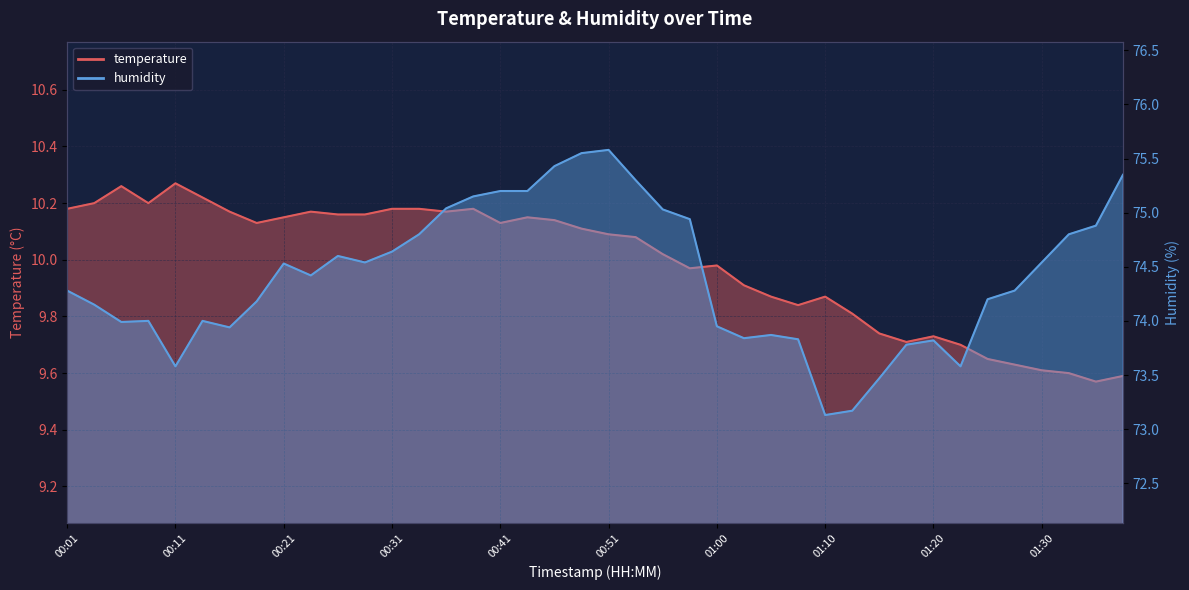

What is the label of the 39th point from the right?

00:04